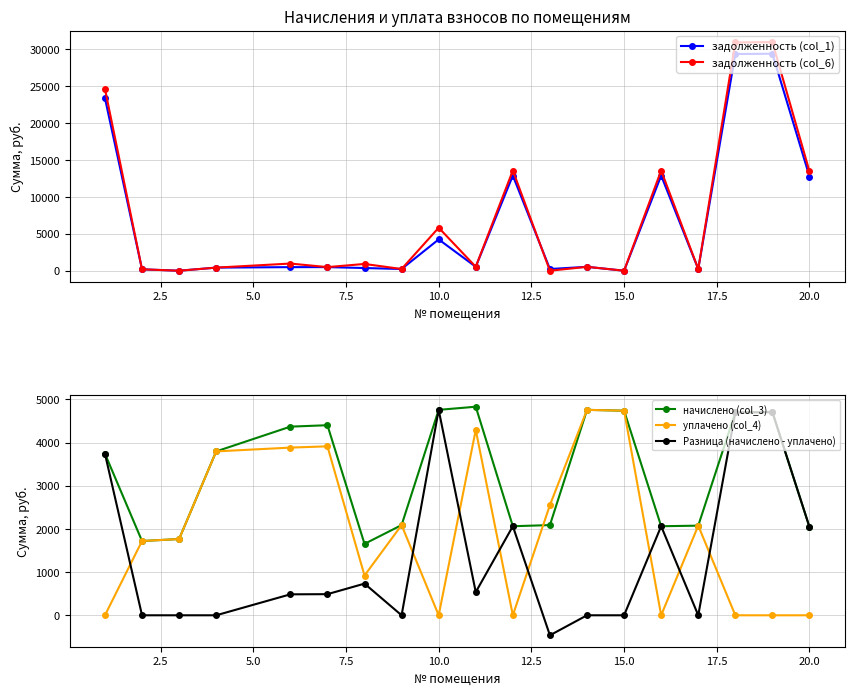

What is the highest value of the уплачено (col_4) series?

4756.5